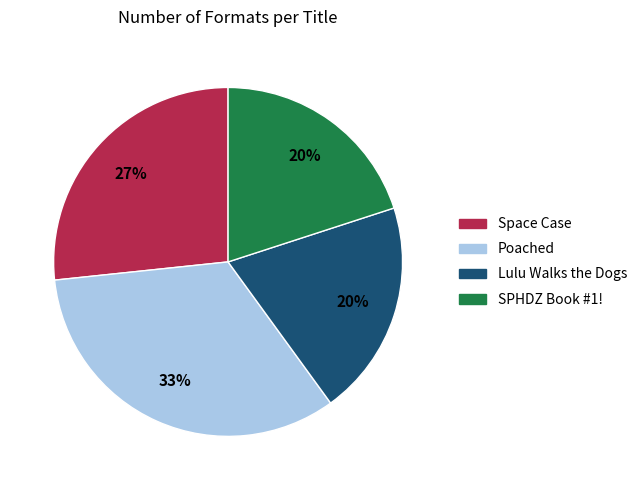

The Poached slice represents 22% of the pie. True or false?

False